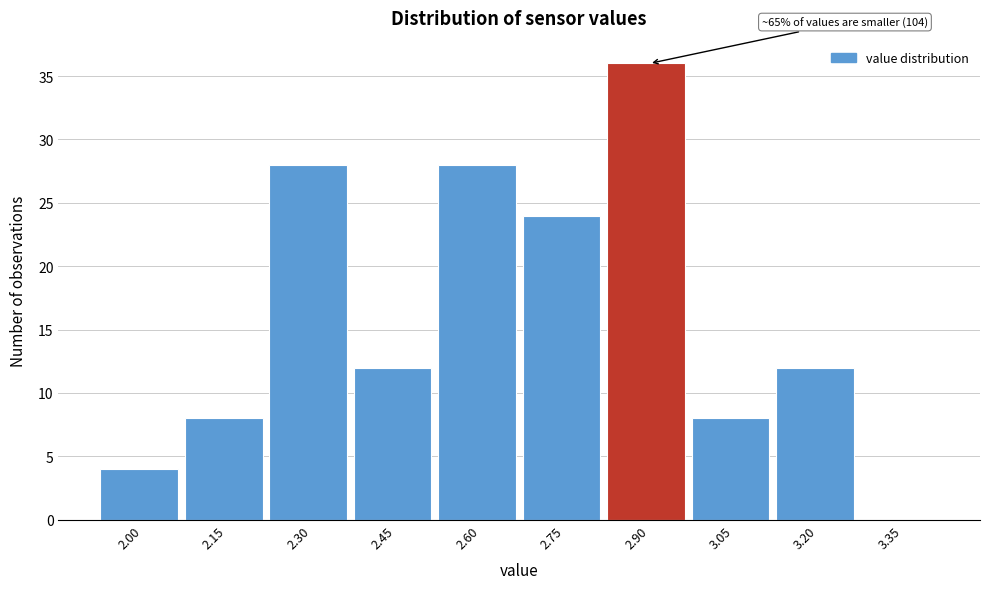

Reading left to right, extract all data points from this chart.

2.00=4	2.15=8	2.30=28	2.45=12	2.60=28	2.75=24	2.90=36	3.05=8	3.20=12	3.35=0